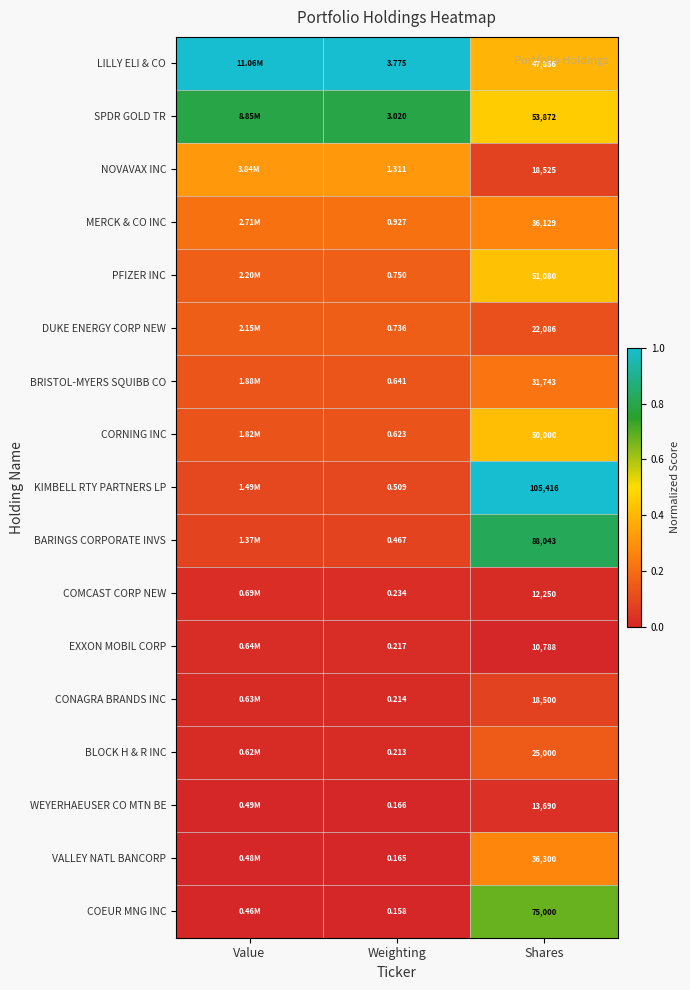

At which category is the sum across all series the highest?

Shares